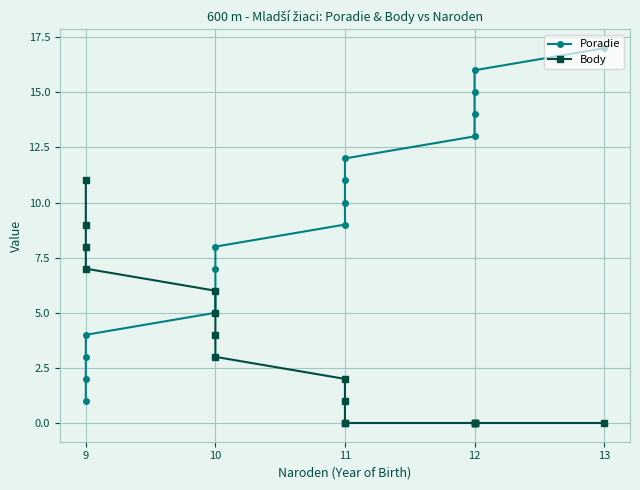

Is it true that Body equals -4 at 13?

False